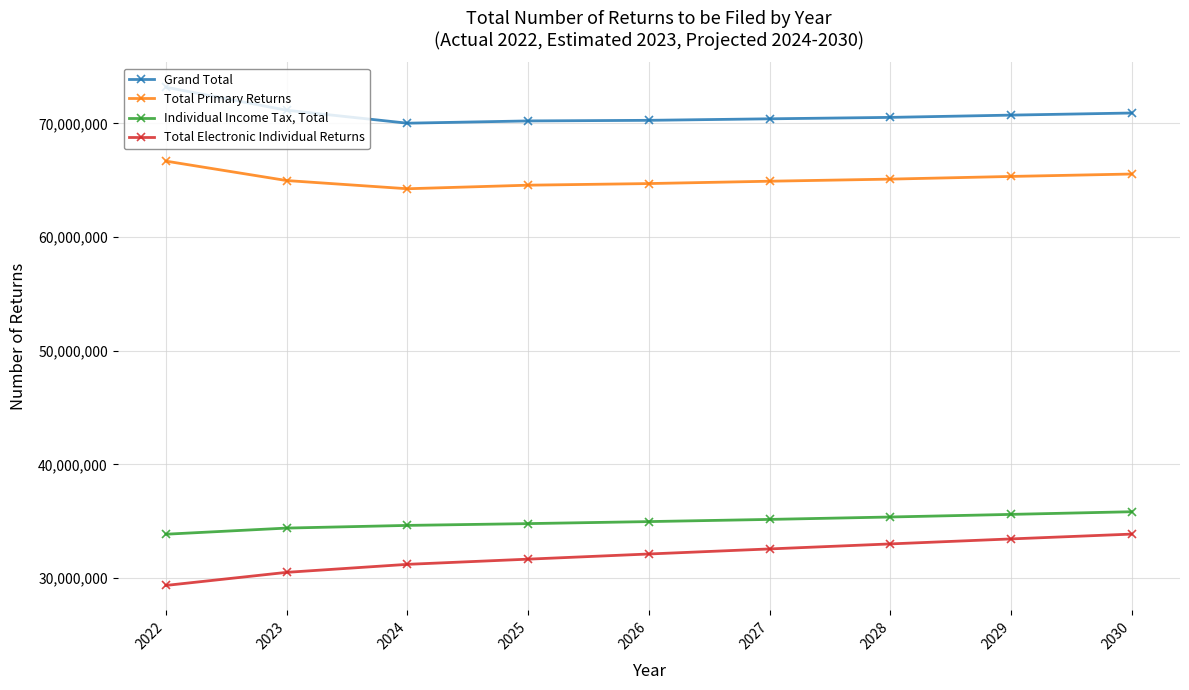

Which series has the widest spread of values?

Total Electronic Individual Returns